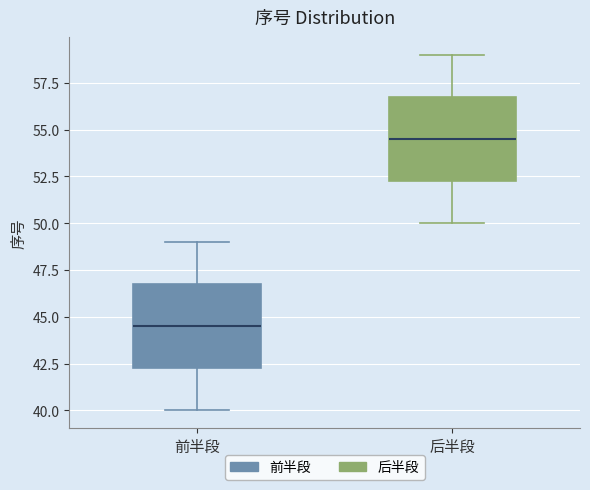

Reading left to right, transcribe this box plot: for each box, give where its median line is, the range the box spans, and where its two whiskers end, as read against the y-axis. The values are not printed on the chart, so give them approximately, as read against the axis.

前半段: median 44.5, box 42.5 to 47.0, whiskers 40.0 to 49.0
后半段: median 54.5, box 52.5 to 57.0, whiskers 50.0 to 59.0